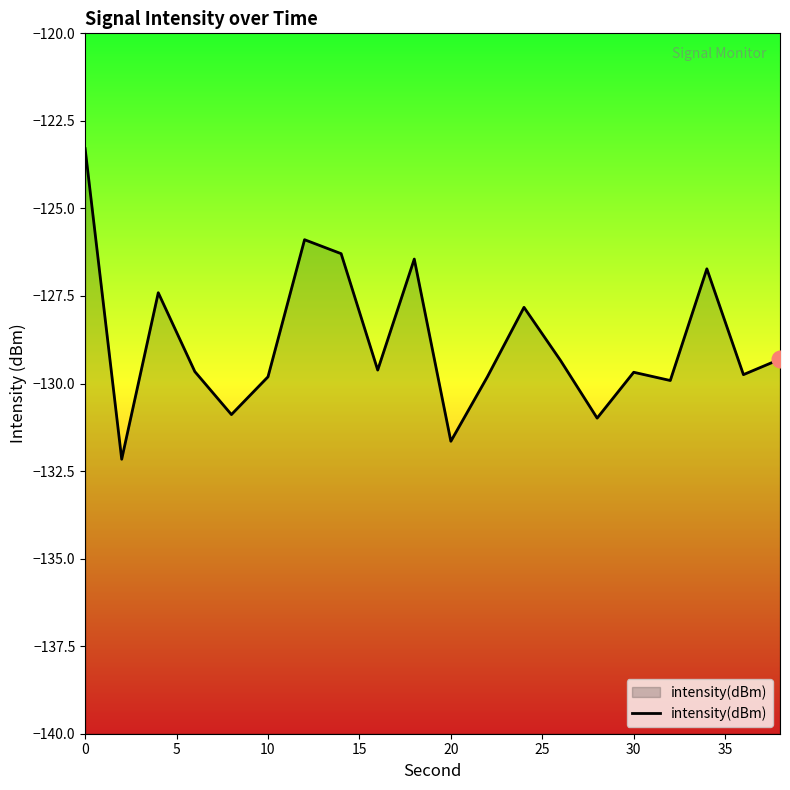

What is the average value?

-128.8